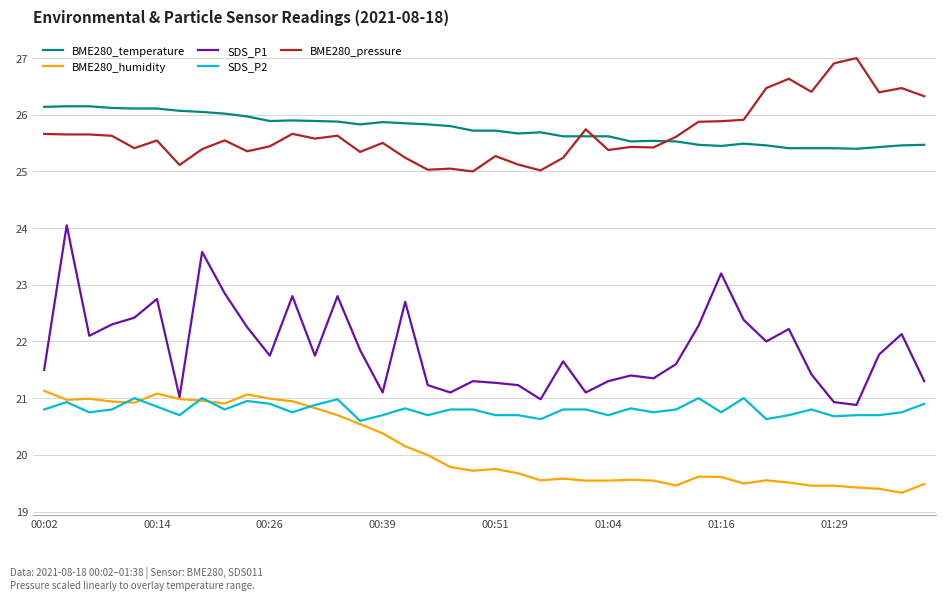

What is the difference between the maximum and minimum values in the SDS_P2 series?

0.4